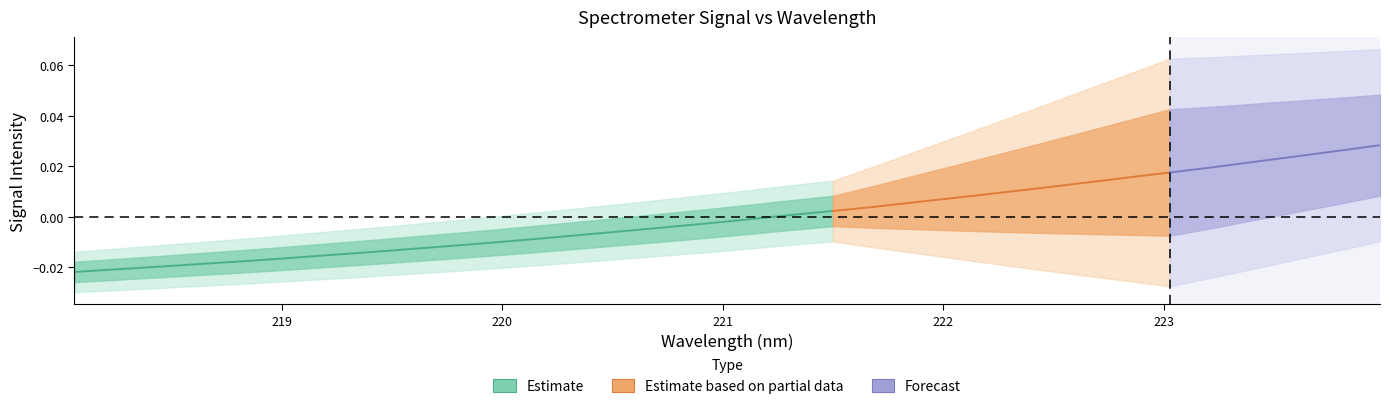

Count the number of values greater than 0.

2